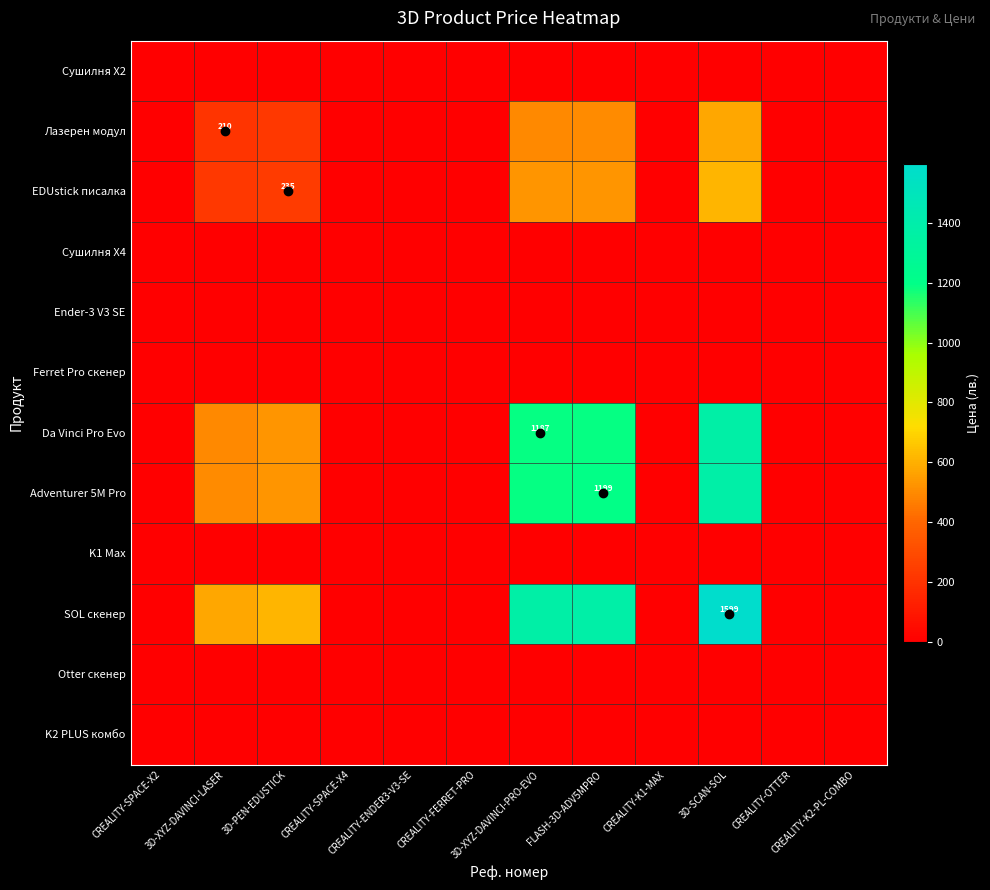

Which category has the lowest value in the Da Vinci Pro Evo series?

CREALITY-SPACE-X2